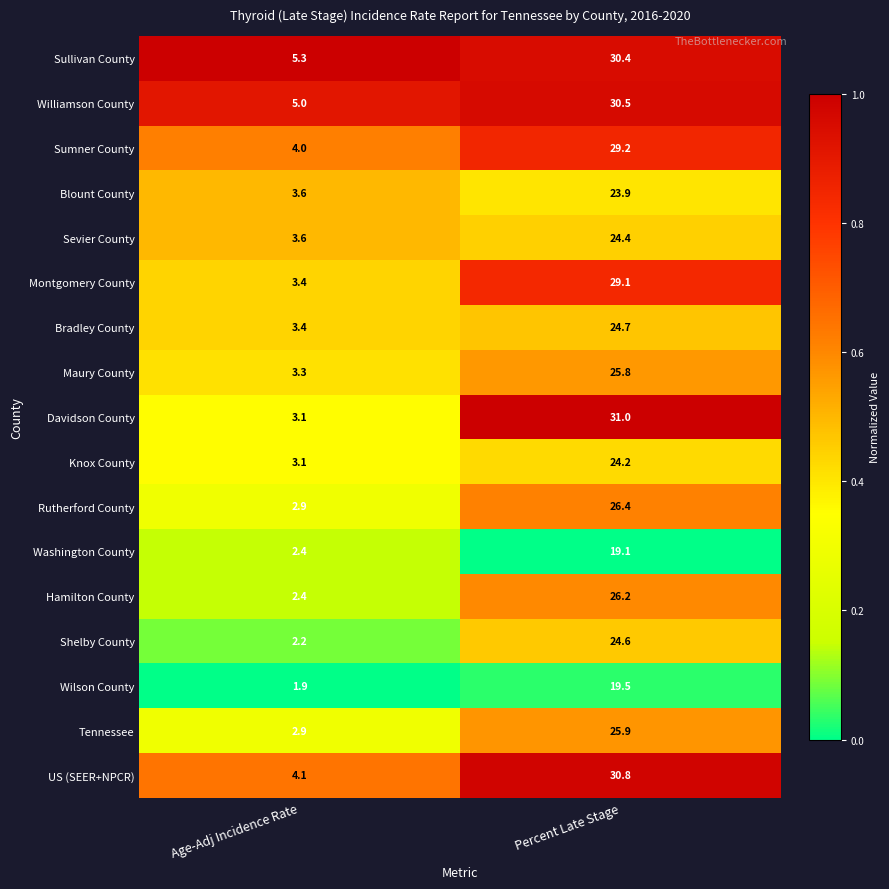

Rank the series at Percent Late Stage from highest to lowest value.

Davidson County, US (SEER+NPCR), Williamson County, Sullivan County, Sumner County, Montgomery County, Rutherford County, Hamilton County, Tennessee, Maury County, Bradley County, Shelby County, Sevier County, Knox County, Blount County, Wilson County, Washington County